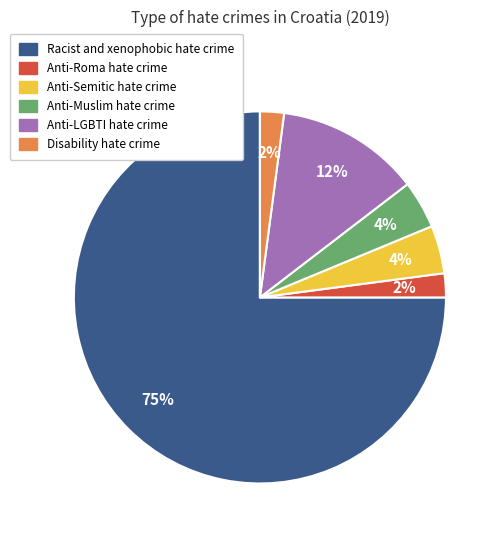

To the nearest percent, what is the combined percentage of Anti-Roma hate crime and Anti-Semitic hate crime?

6%